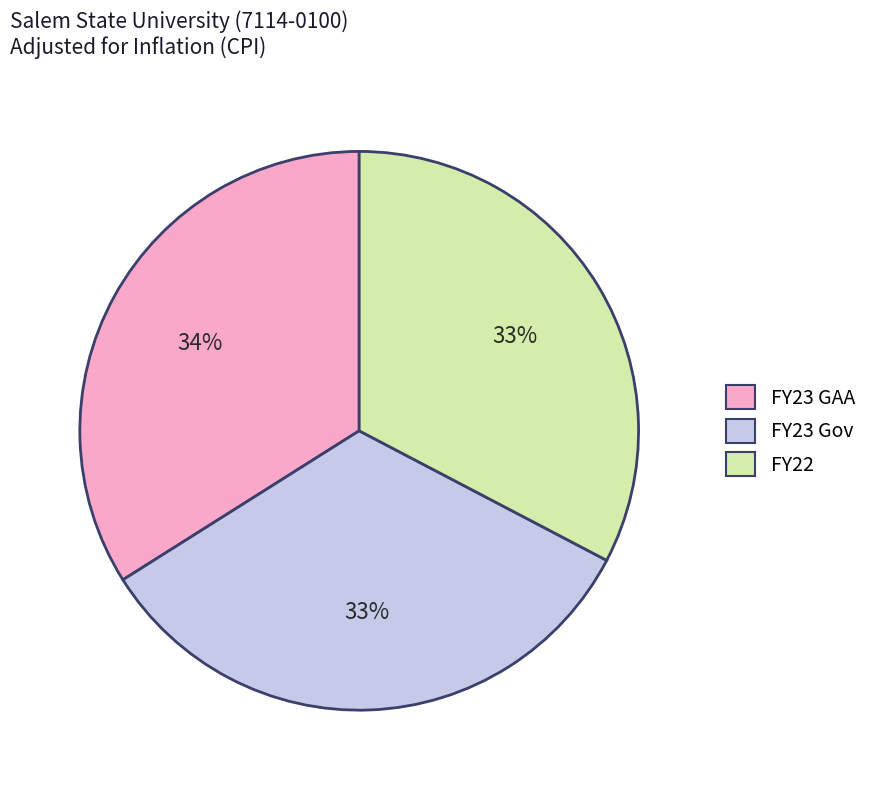

What is the ratio of the value at FY23 Gov to the value at FY22?

1.0